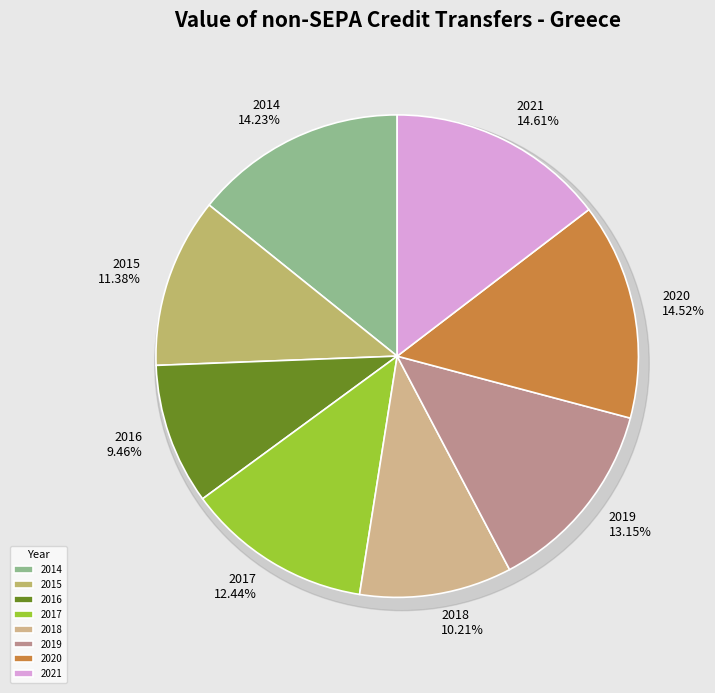

Which category has the biggest portion of the pie?

2021